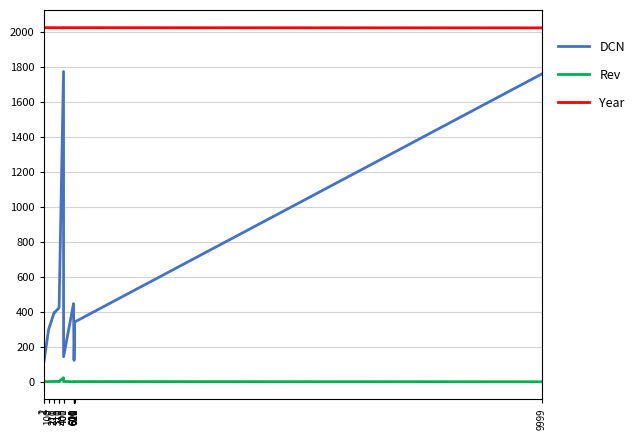

What is the total value across all series at 311?

2448